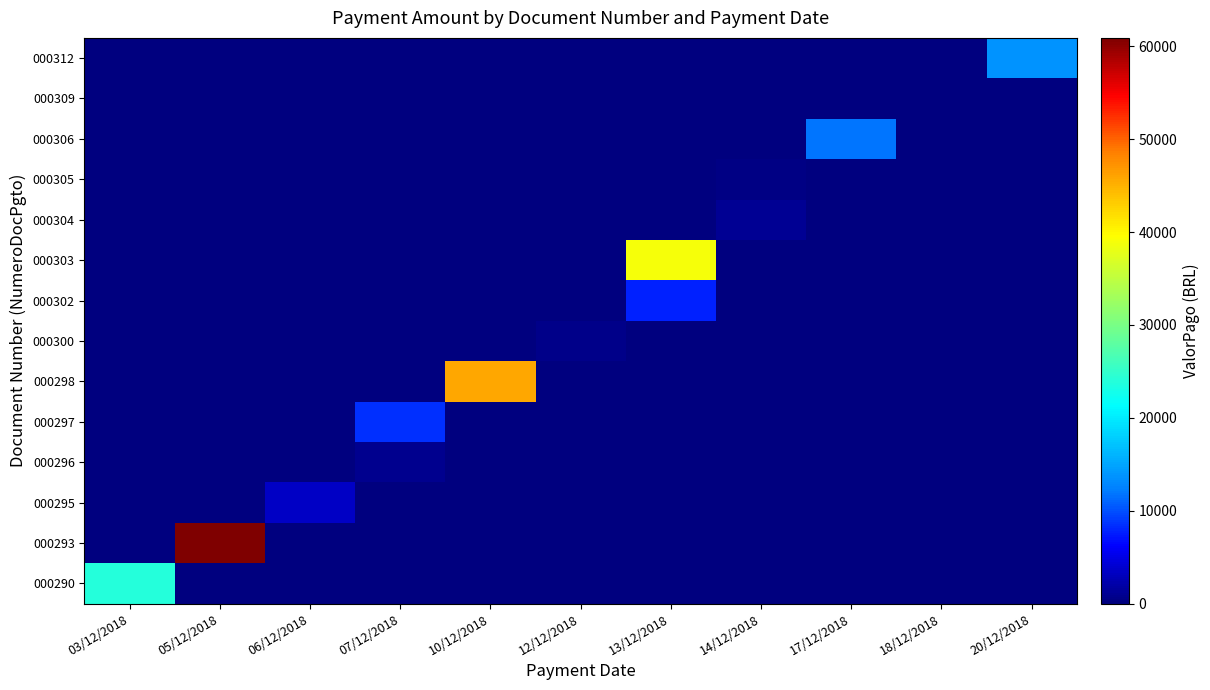

Reading left to right, extract all data points from this chart.

000290: 03/12/2018=24025.2	05/12/2018=0.0	06/12/2018=0.0	07/12/2018=0.0	10/12/2018=0.0	12/12/2018=0.0	13/12/2018=0.0	14/12/2018=0.0	17/12/2018=0.0	18/12/2018=0.0	20/12/2018=0.0
000293: 03/12/2018=0.0	05/12/2018=60905.6	06/12/2018=0.0	07/12/2018=0.0	10/12/2018=0.0	12/12/2018=0.0	13/12/2018=0.0	14/12/2018=0.0	17/12/2018=0.0	18/12/2018=0.0	20/12/2018=0.0
000295: 03/12/2018=0.0	05/12/2018=0.0	06/12/2018=3564.6	07/12/2018=0.0	10/12/2018=0.0	12/12/2018=0.0	13/12/2018=0.0	14/12/2018=0.0	17/12/2018=0.0	18/12/2018=0.0	20/12/2018=0.0
000296: 03/12/2018=0.0	05/12/2018=0.0	06/12/2018=0.0	07/12/2018=850.3	10/12/2018=0.0	12/12/2018=0.0	13/12/2018=0.0	14/12/2018=0.0	17/12/2018=0.0	18/12/2018=0.0	20/12/2018=0.0
000297: 03/12/2018=0.0	05/12/2018=0.0	06/12/2018=0.0	07/12/2018=8440.0	10/12/2018=0.0	12/12/2018=0.0	13/12/2018=0.0	14/12/2018=0.0	17/12/2018=0.0	18/12/2018=0.0	20/12/2018=0.0
000298: 03/12/2018=0.0	05/12/2018=0.0	06/12/2018=0.0	07/12/2018=0.0	10/12/2018=45830.6	12/12/2018=0.0	13/12/2018=0.0	14/12/2018=0.0	17/12/2018=0.0	18/12/2018=0.0	20/12/2018=0.0
000300: 03/12/2018=0.0	05/12/2018=0.0	06/12/2018=0.0	07/12/2018=0.0	10/12/2018=0.0	12/12/2018=645.3	13/12/2018=0.0	14/12/2018=0.0	17/12/2018=0.0	18/12/2018=0.0	20/12/2018=0.0
000302: 03/12/2018=0.0	05/12/2018=0.0	06/12/2018=0.0	07/12/2018=0.0	10/12/2018=0.0	12/12/2018=0.0	13/12/2018=7762.7	14/12/2018=0.0	17/12/2018=0.0	18/12/2018=0.0	20/12/2018=0.0
000303: 03/12/2018=0.0	05/12/2018=0.0	06/12/2018=0.0	07/12/2018=0.0	10/12/2018=0.0	12/12/2018=0.0	13/12/2018=38895.9	14/12/2018=0.0	17/12/2018=0.0	18/12/2018=0.0	20/12/2018=0.0
000304: 03/12/2018=0.0	05/12/2018=0.0	06/12/2018=0.0	07/12/2018=0.0	10/12/2018=0.0	12/12/2018=0.0	13/12/2018=0.0	14/12/2018=1039.9	17/12/2018=0.0	18/12/2018=0.0	20/12/2018=0.0
000305: 03/12/2018=0.0	05/12/2018=0.0	06/12/2018=0.0	07/12/2018=0.0	10/12/2018=0.0	12/12/2018=0.0	13/12/2018=0.0	14/12/2018=450.0	17/12/2018=0.0	18/12/2018=0.0	20/12/2018=0.0
000306: 03/12/2018=0.0	05/12/2018=0.0	06/12/2018=0.0	07/12/2018=0.0	10/12/2018=0.0	12/12/2018=0.0	13/12/2018=0.0	14/12/2018=0.0	17/12/2018=11815.6	18/12/2018=0.0	20/12/2018=0.0
000309: 03/12/2018=0.0	05/12/2018=0.0	06/12/2018=0.0	07/12/2018=0.0	10/12/2018=0.0	12/12/2018=0.0	13/12/2018=0.0	14/12/2018=0.0	17/12/2018=0.0	18/12/2018=210.8	20/12/2018=0.0
000312: 03/12/2018=0.0	05/12/2018=0.0	06/12/2018=0.0	07/12/2018=0.0	10/12/2018=0.0	12/12/2018=0.0	13/12/2018=0.0	14/12/2018=0.0	17/12/2018=0.0	18/12/2018=0.0	20/12/2018=13589.1